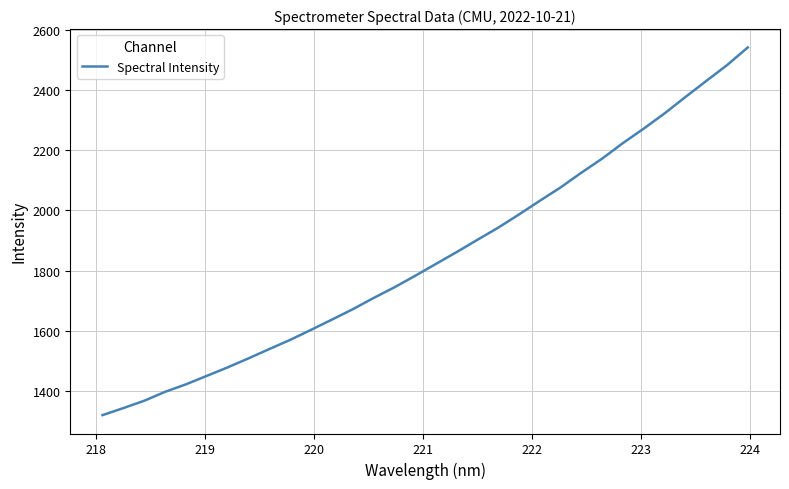

Reading left to right, what are all the values shown in this chart?

1320.4	1343.8	1368.0	1397.6	1422.5	1450.6	1478.7	1508.6	1539.5	1569.8	1603.1	1637.0	1671.3	1708.6	1744.1	1782.3	1821.8	1861.3	1902.1	1942.4	1986.3	2031.6	2076.0	2124.9	2171.7	2223.3	2271.3	2321.7	2375.9	2429.1	2481.6	2540.4